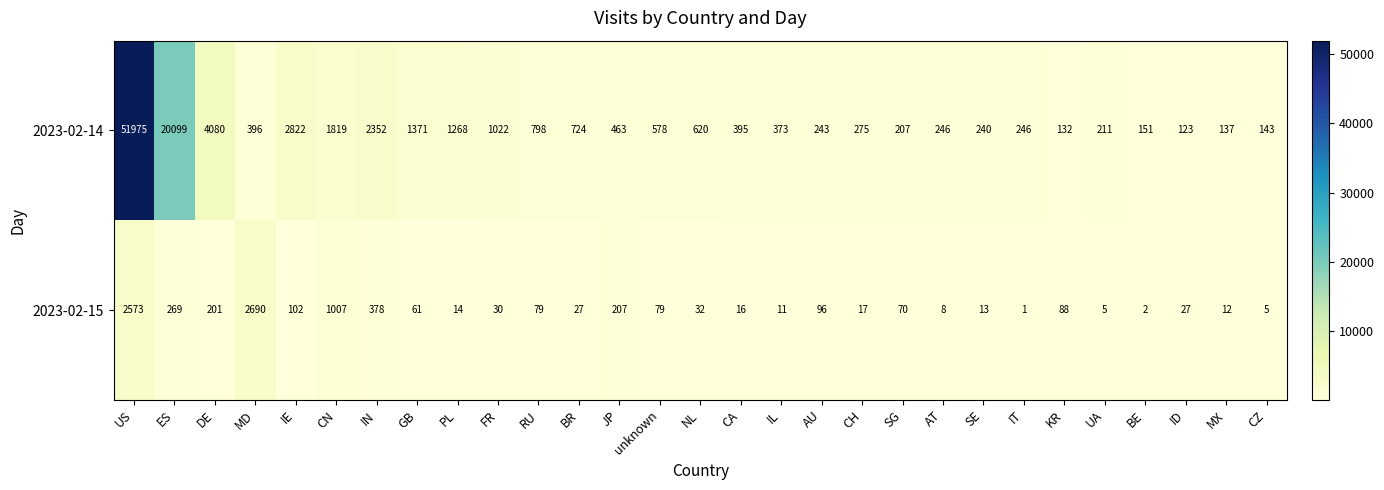

The value of 2023-02-15 at CN is 1007. True or false?

True